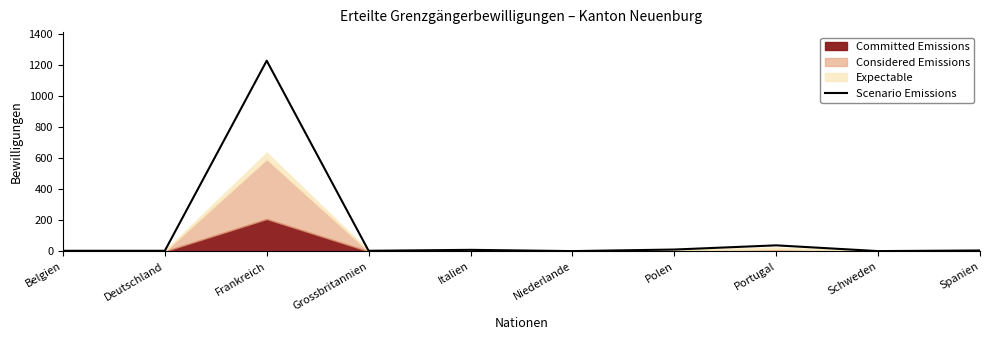

Which label corresponds to the largest value in the chart?

Frankreich